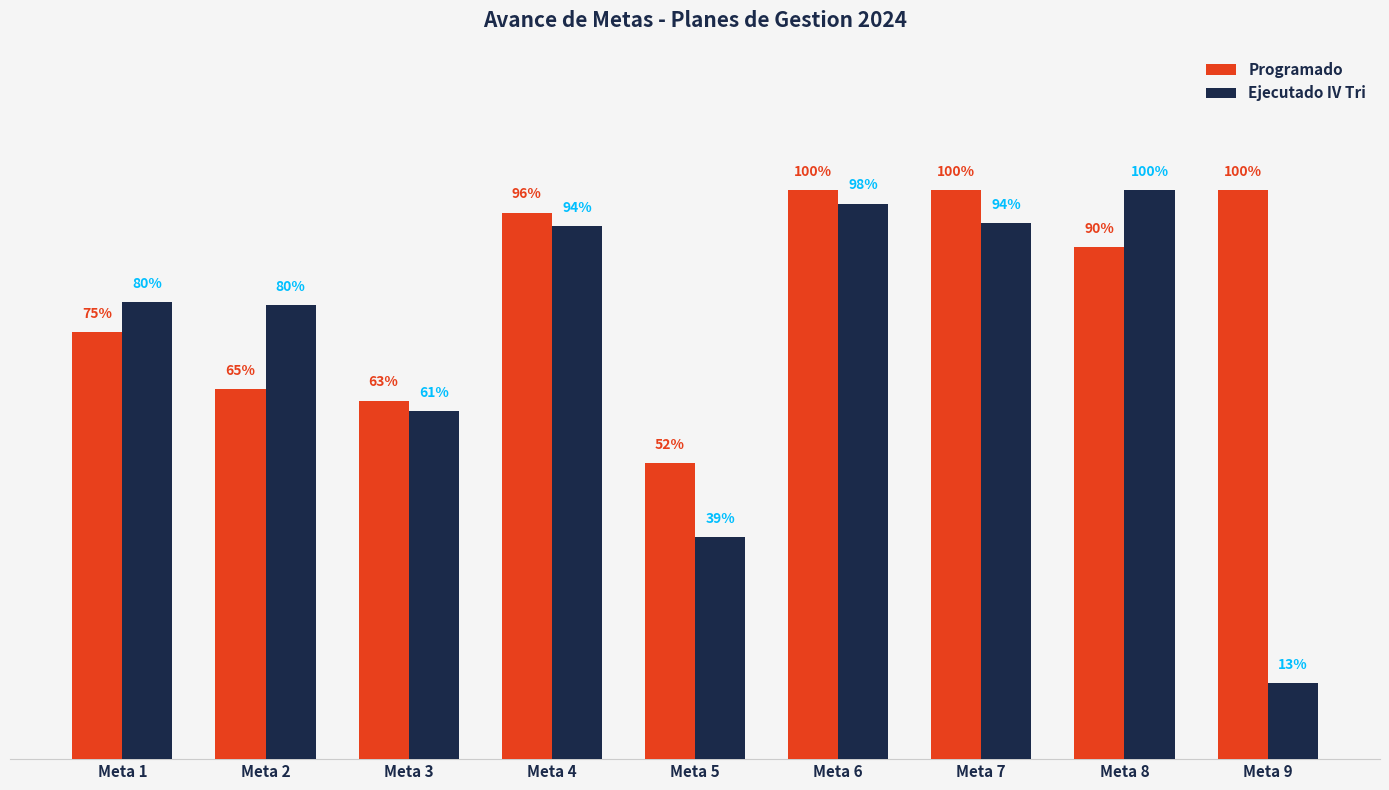

Are the bars horizontal?

No